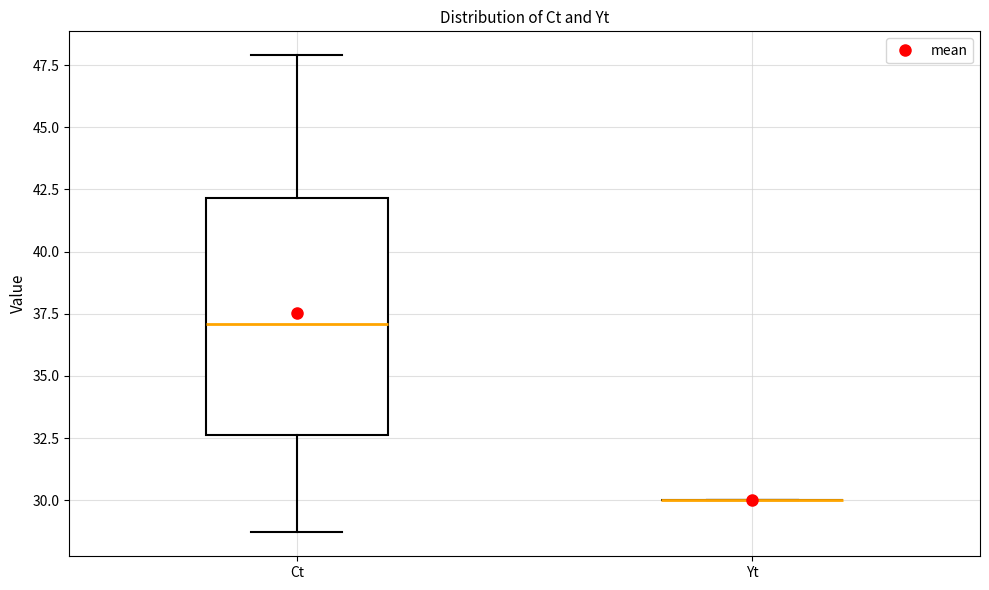

Reading left to right, read every box against the y-axis: the position of its median line, the range the box covers, and the ends of its whiskers. The values are not printed on the chart, so give them approximately, as read against the axis.

Ct: median 37.0, box 32.5 to 42.0, whiskers 28.5 to 48.0
Yt: box collapsed to a line at 30.0, whiskers 30.0 to 30.0